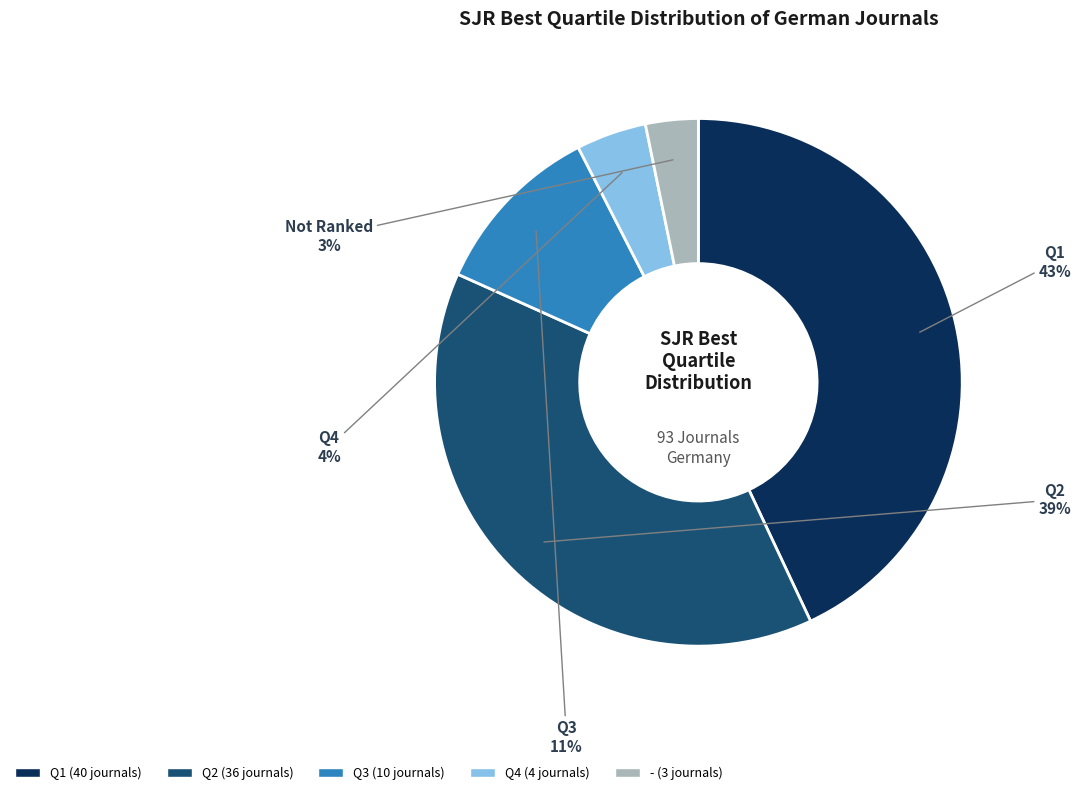

To the nearest percent, what is the average slice percentage?

20%